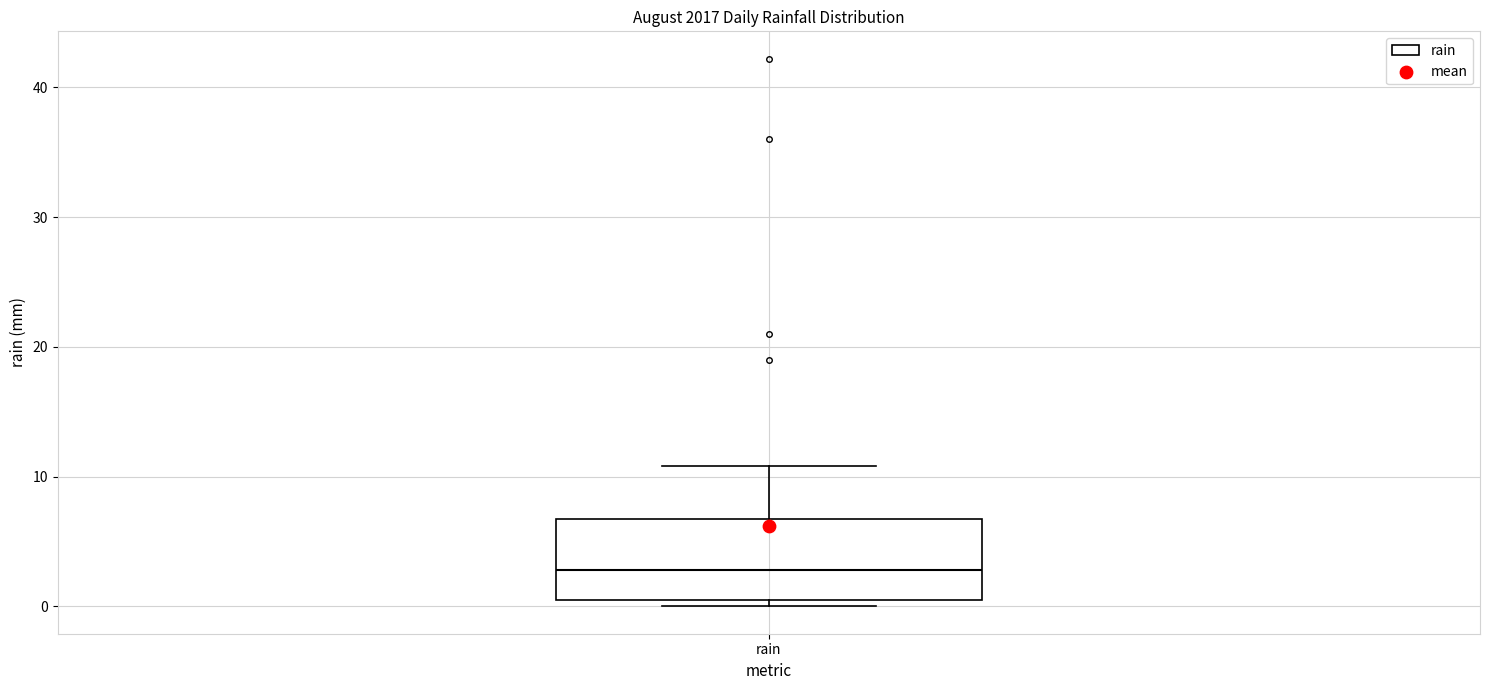

Read this box plot against the y-axis: the position of the median line, the range covered by the box, and the ends of both whiskers. The values are not printed on the chart, so give them approximately, as read against the axis.

median 3, box 1 to 7, whiskers 0 to 11